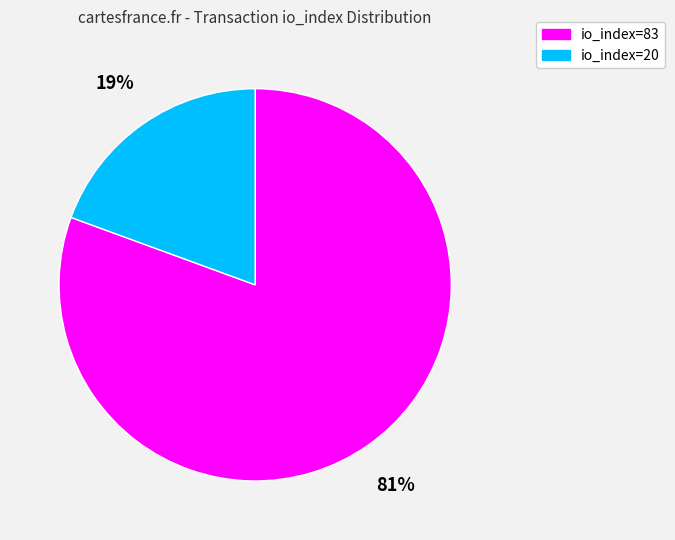

Combined, do io_index=20 and io_index=83 account for over 50%?

Yes